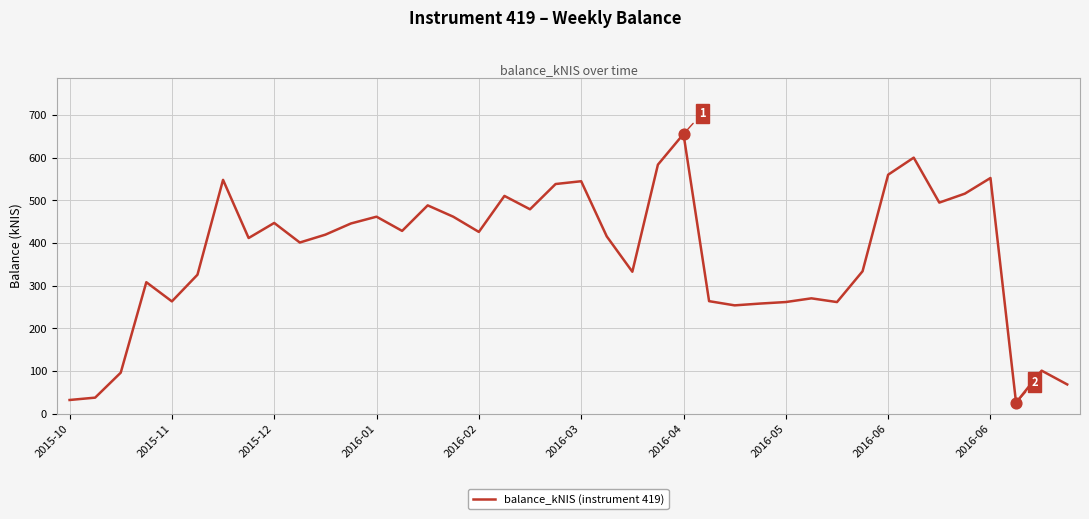

What is the difference between the maximum and minimum values?

629.5